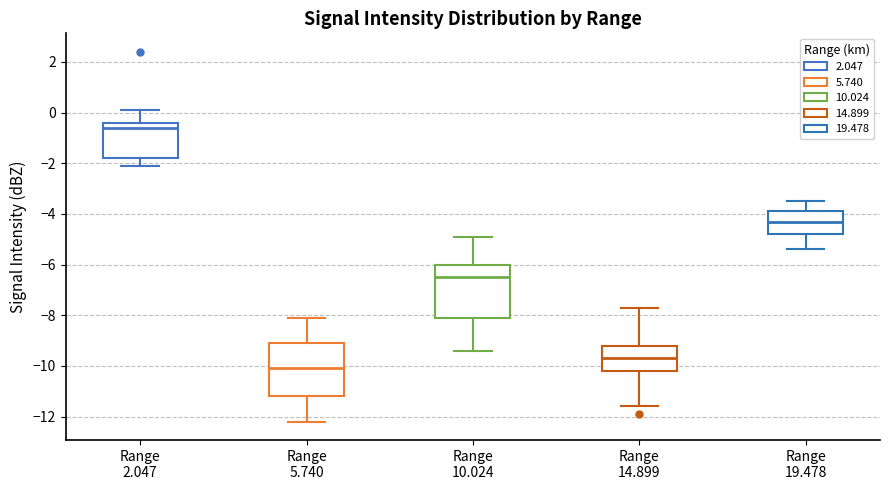

Which box has the lowest median line?

Range 5.740